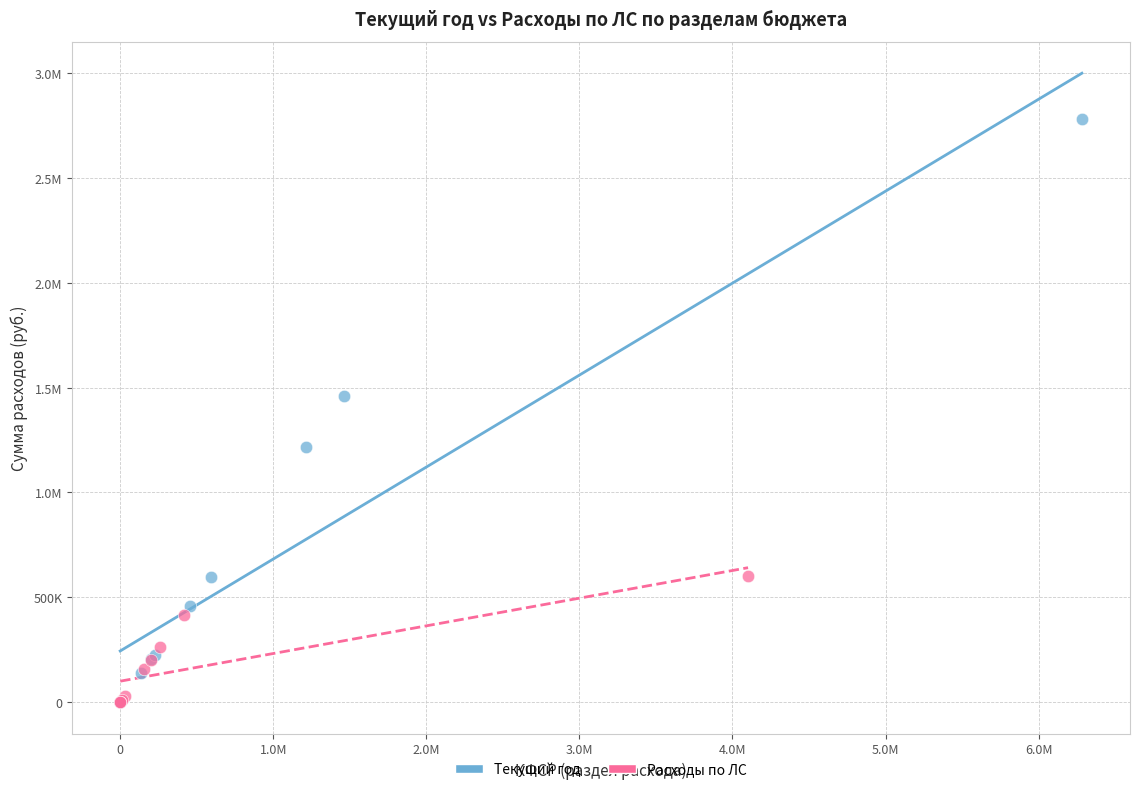

What are all the series names shown in the legend?

Текущий год, Расходы по ЛС